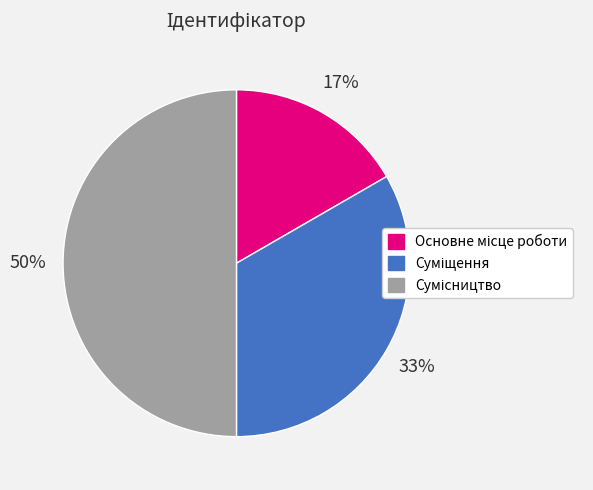

To the nearest percent, what is the difference between the largest and smallest slice percentages?

33%